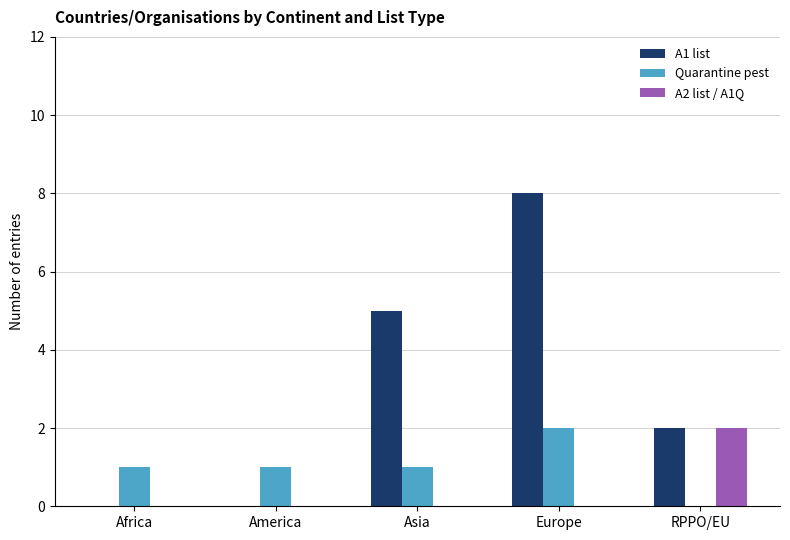

Between Europe and RPPO/EU, which series saw the biggest shift?

A1 list